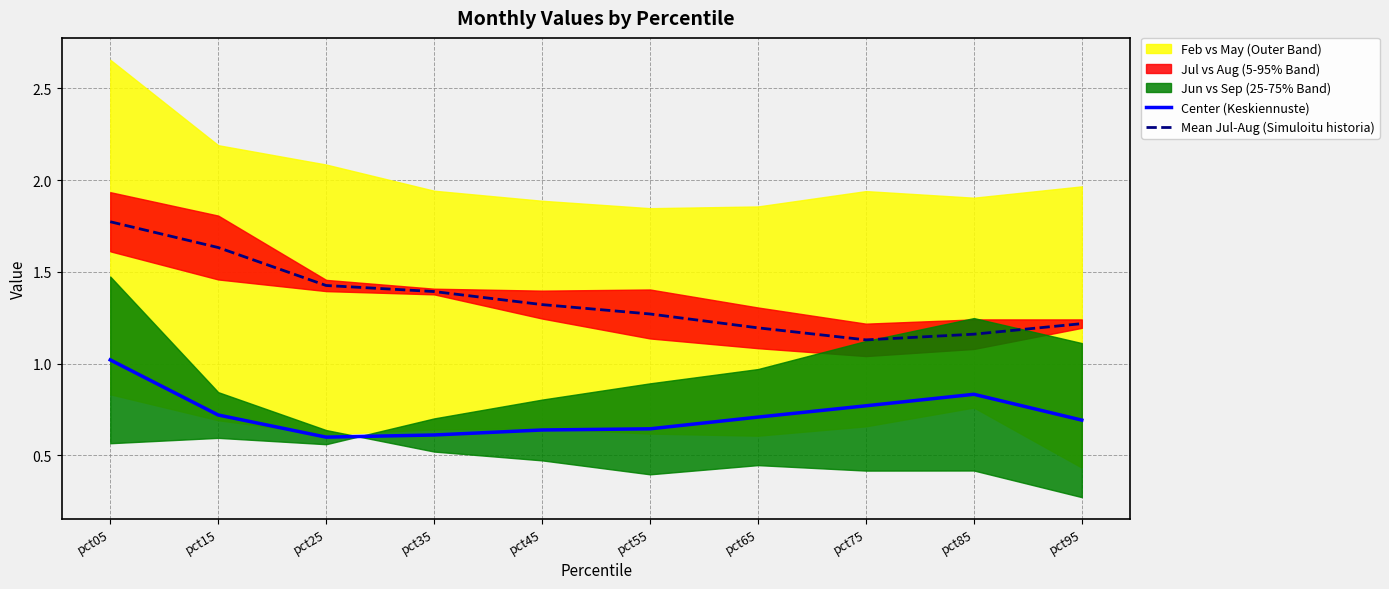

Where is the first local minimum for Mean Jul-Aug (Simuloitu historia)?

pct75